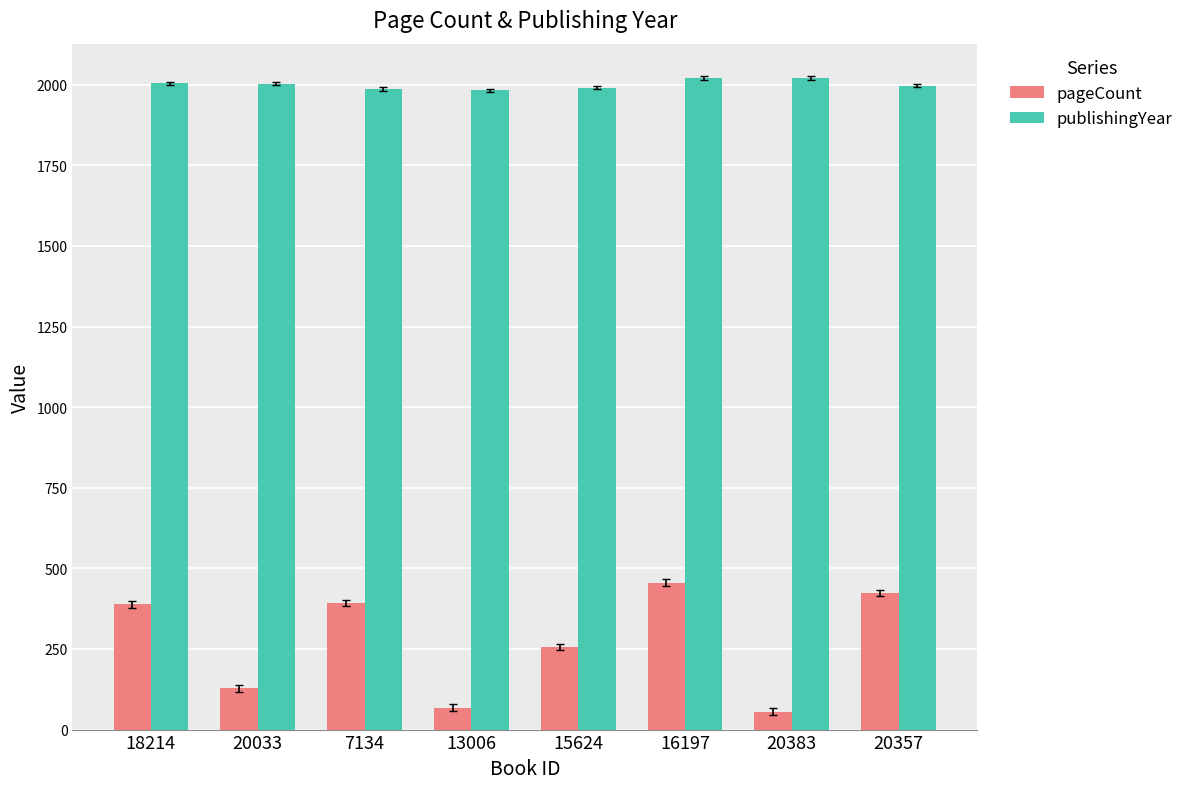

What is the label of the 4th bar from the right?

15624